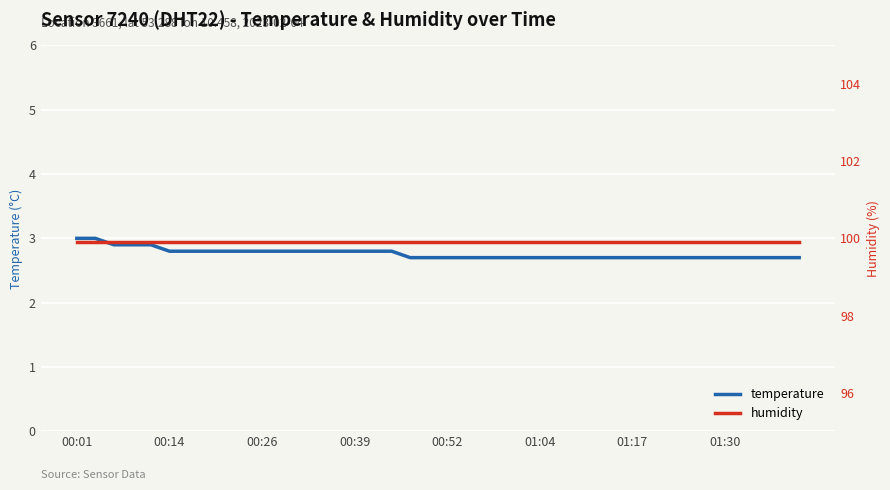

How many lines are shown in the chart?

2